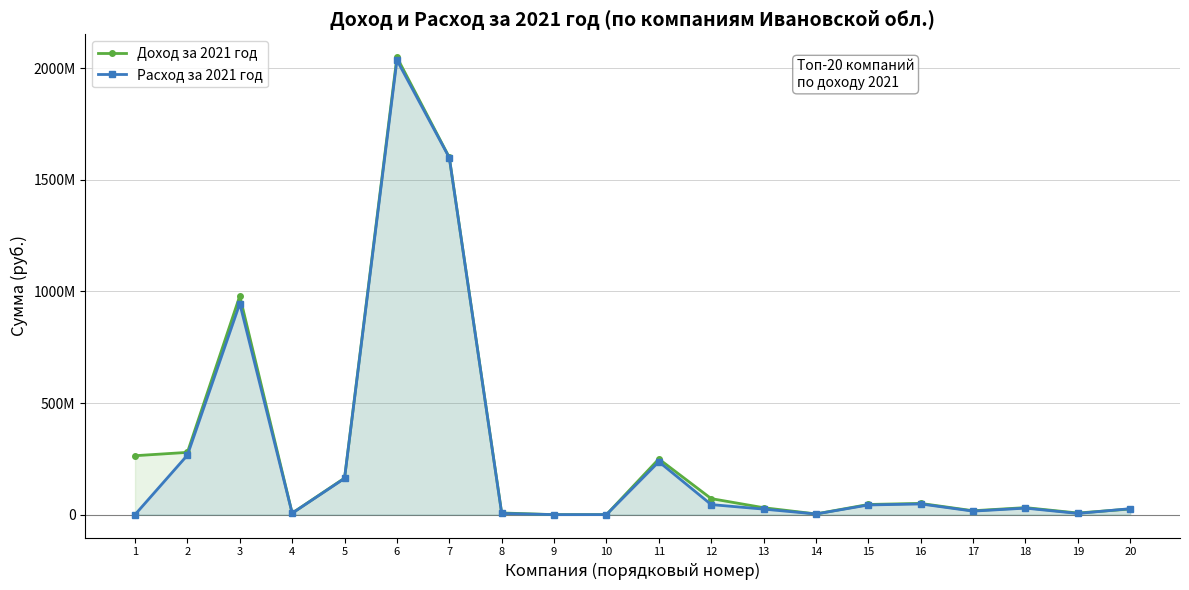

True or false: Расход за 2021 год has a value of 266483000 at 2.

True